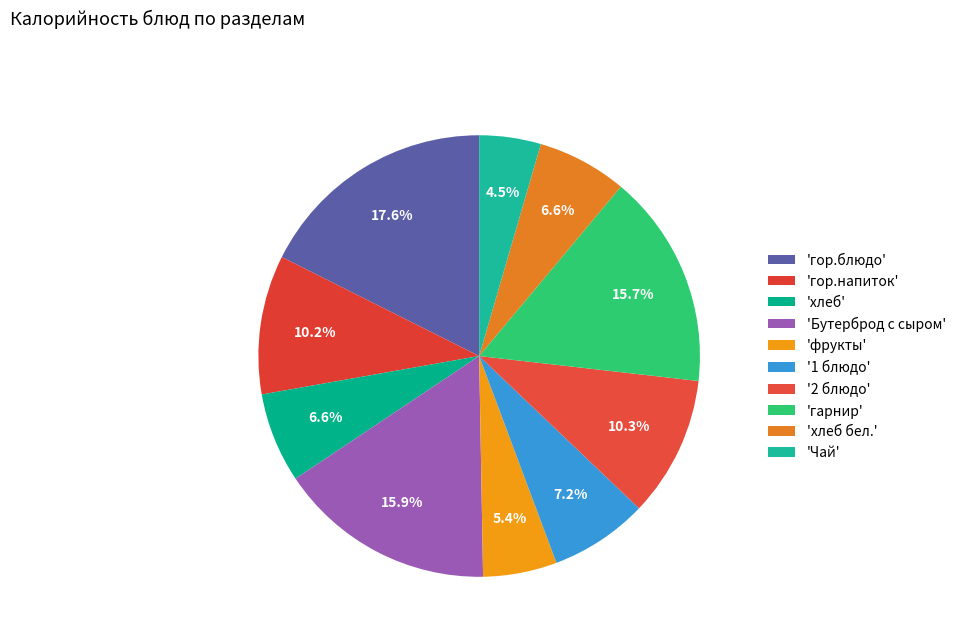

Rank the categories by value from highest to lowest.

гор.блюдо, Бутерброд с сыром, гарнир, 2 блюдо, гор.напиток, 1 блюдо, хлеб, хлеб бел., фрукты, Чай